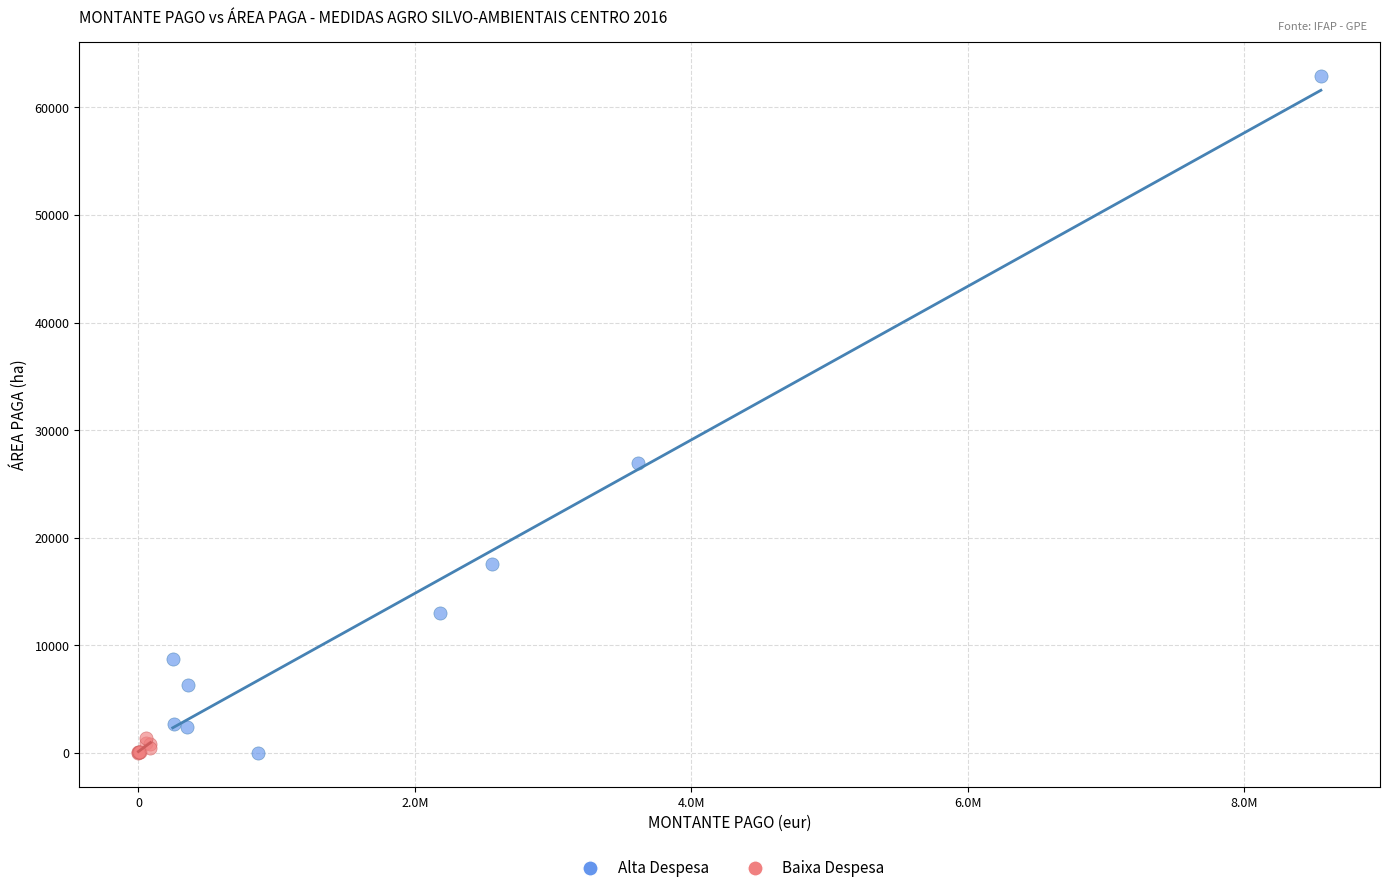

What are all the series names shown in the legend?

Alta Despesa, Baixa Despesa